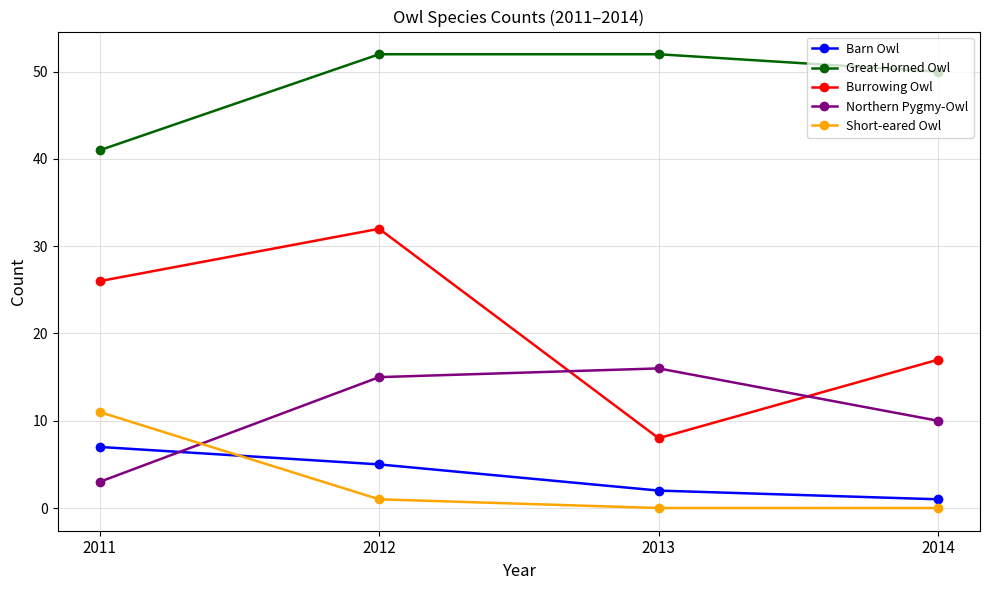

True or false: Short-eared Owl and Great Horned Owl intersect in this chart.

False